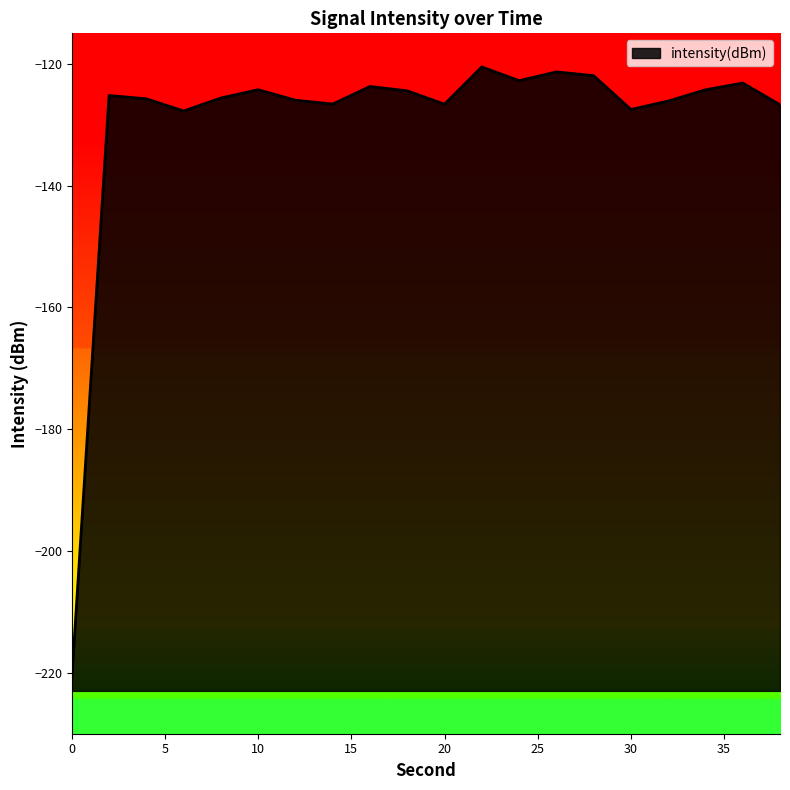

What is the value of the 1st point from the left?

-221.0